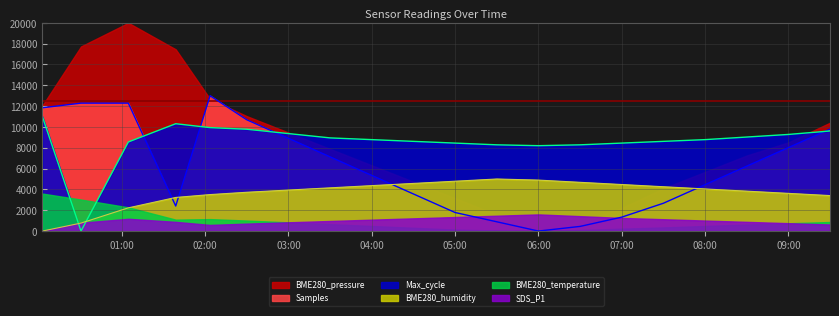

What is the difference between the second highest and minimum values in the Samples series?

12287.7